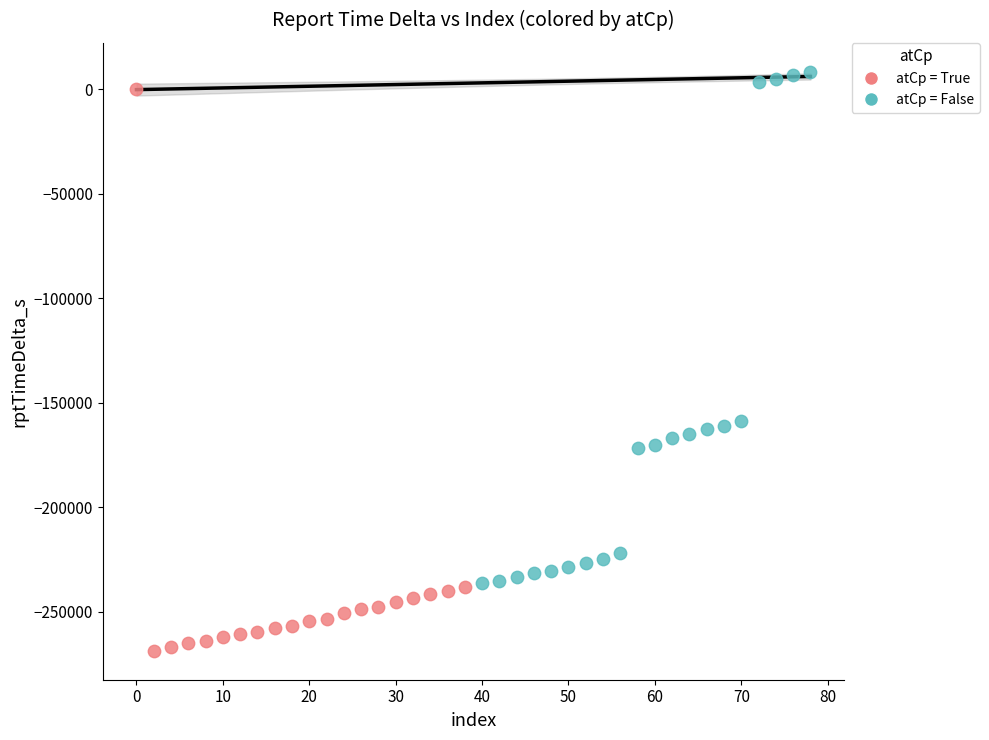

Which series contains the lowest Y value?

atCp = True